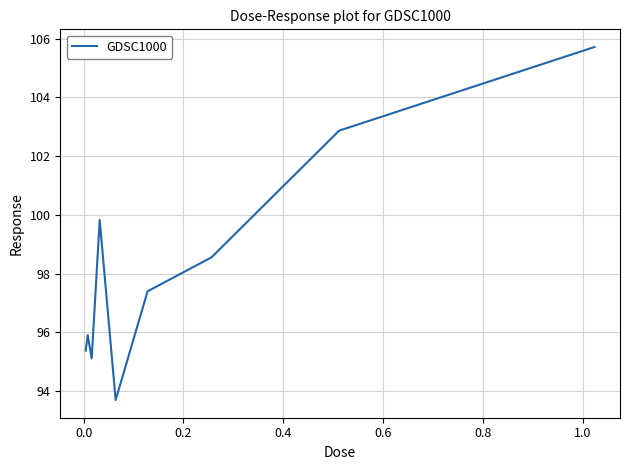

How many distinct data groups are displayed?

1